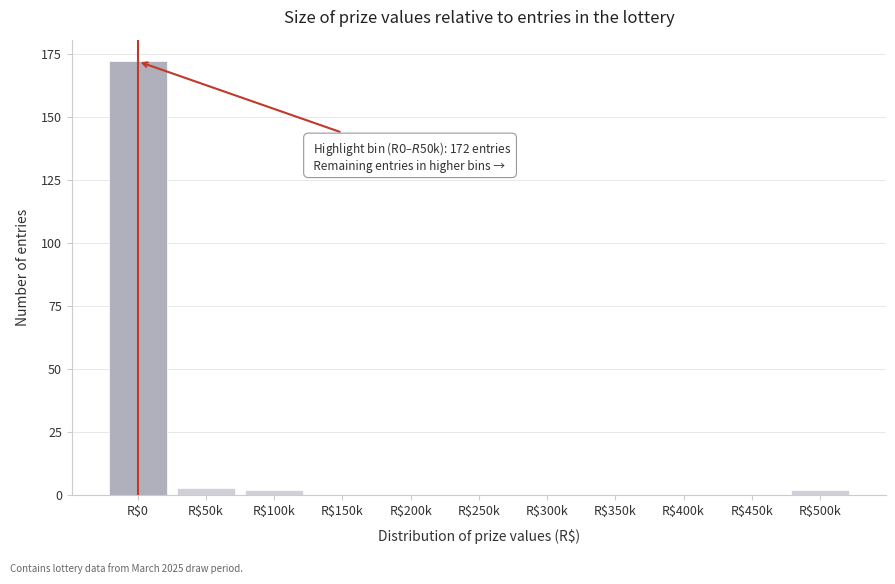

Which category has the highest value across all series?

R$0